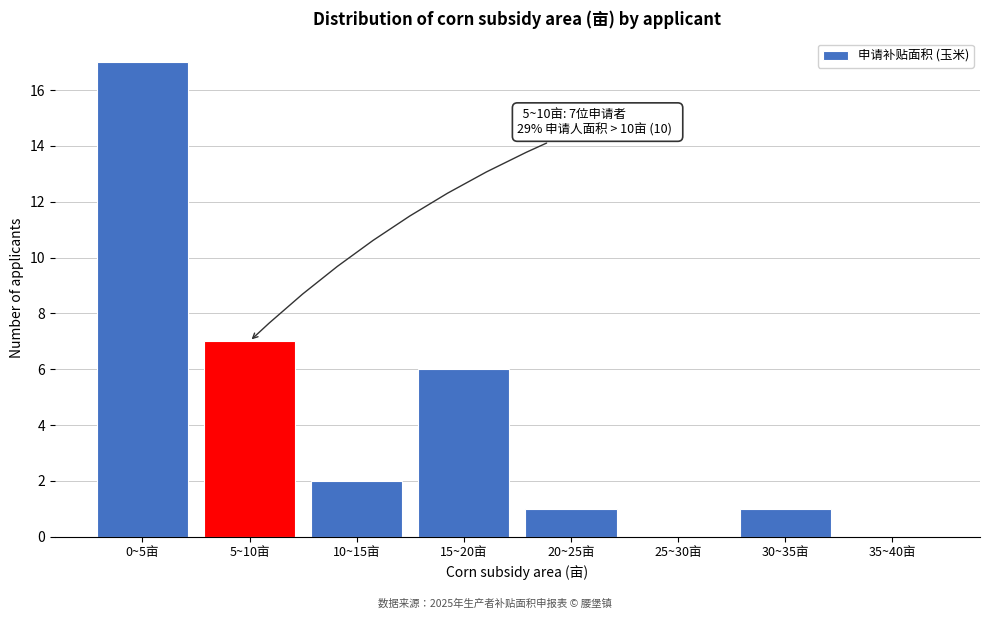

Reading left to right, extract all data points from this chart.

0~5亩=17	5~10亩=7	10~15亩=2	15~20亩=6	20~25亩=1	25~30亩=0	30~35亩=1	35~40亩=0